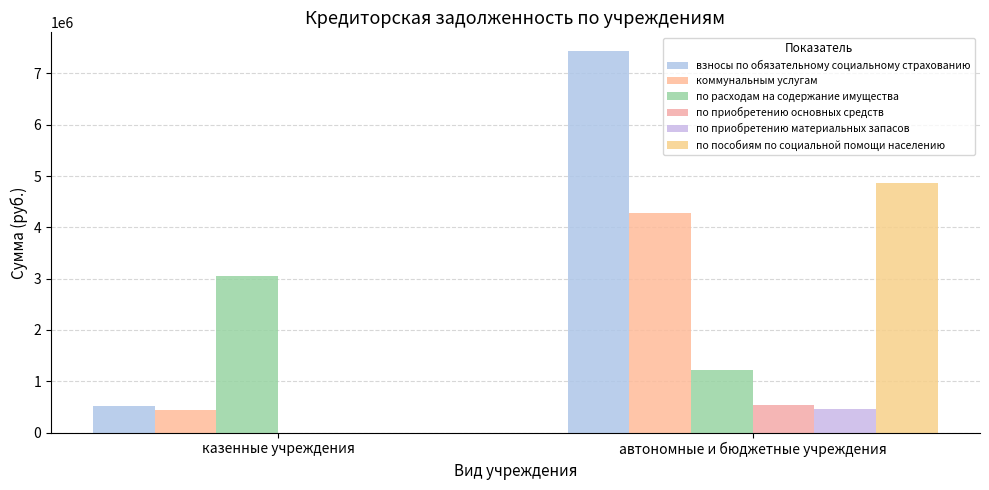

Between казенные учреждения and автономные и бюджетные учреждения, which series saw the biggest shift?

взносы по обязательному социальному страхованию